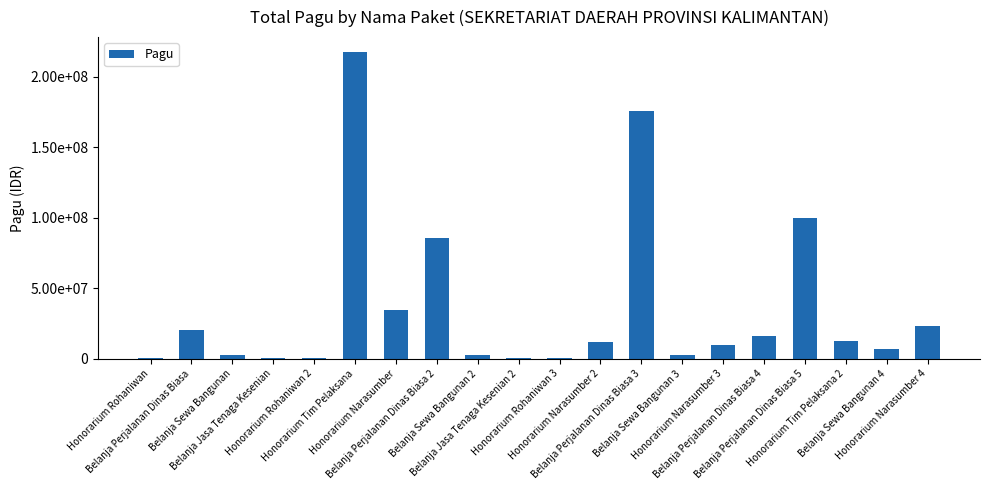

Reading left to right, list all the values displayed in this chart.

Honorarium Rohaniwan=400000	Belanja Perjalanan Dinas Biasa=20650000	Belanja Sewa Bangunan=2500000	Belanja Jasa Tenaga Kesenian=400000	Honorarium Rohaniwan 2=400000	Honorarium Tim Pelaksana=217200000	Honorarium Narasumber=34750000	Belanja Perjalanan Dinas Biasa 2=85366000	Belanja Sewa Bangunan 2=2500000	Belanja Jasa Tenaga Kesenian 2=400000	Honorarium Rohaniwan 3=400000	Honorarium Narasumber 2=11950000	Belanja Perjalanan Dinas Biasa 3=175952000	Belanja Sewa Bangunan 3=2500000	Honorarium Narasumber 3=9500000	Belanja Perjalanan Dinas Biasa 4=15957000	Belanja Perjalanan Dinas Biasa 5=99958000	Honorarium Tim Pelaksana 2=12200000	Belanja Sewa Bangunan 4=7000000	Honorarium Narasumber 4=23100000